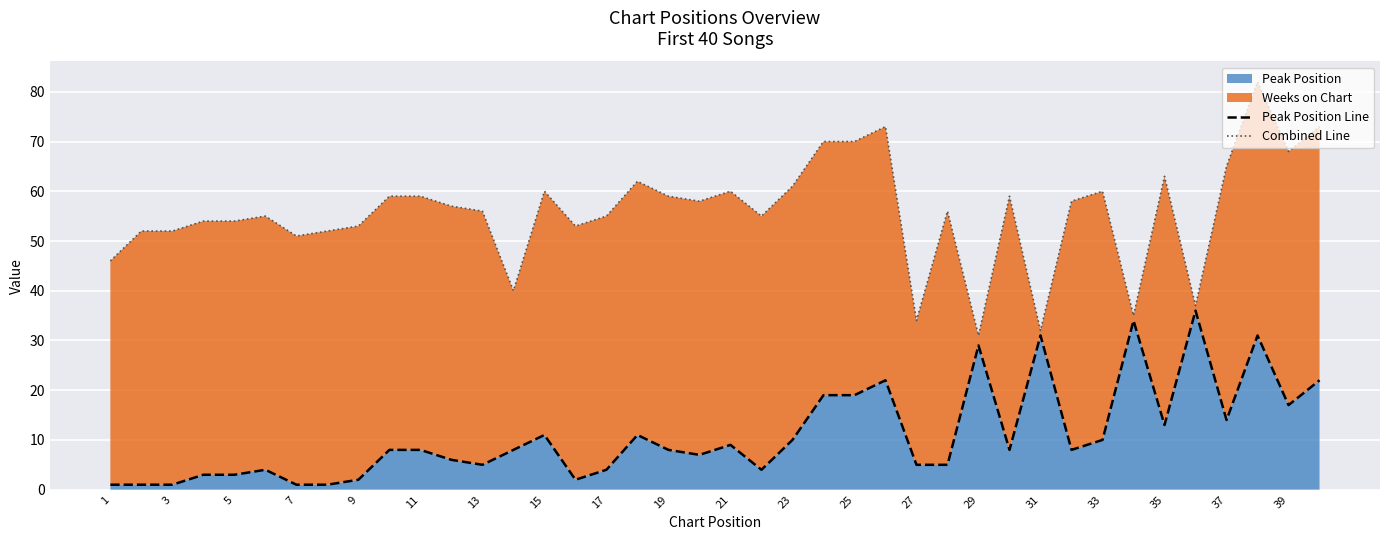

What is the maximum value for Peak Position?

36